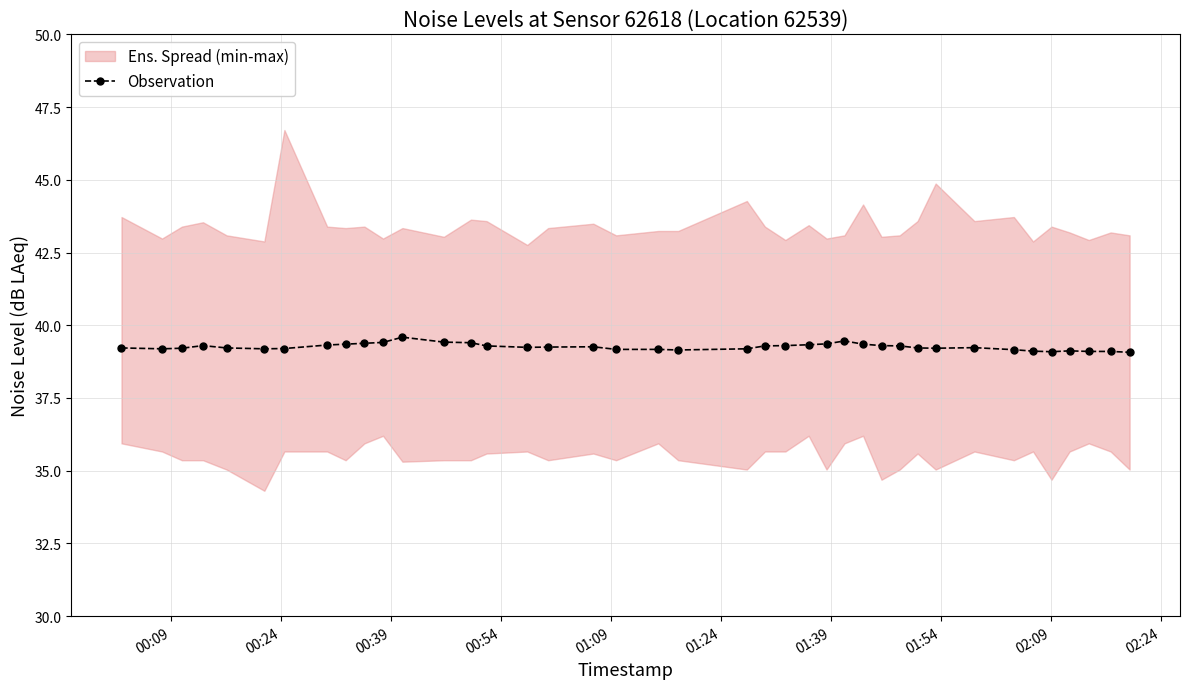

What is the highest value of the Observation series?

39.6